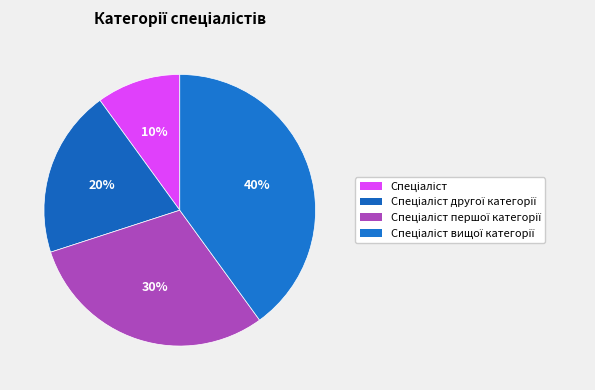

Is there any slice that represents more than half of the pie?

No